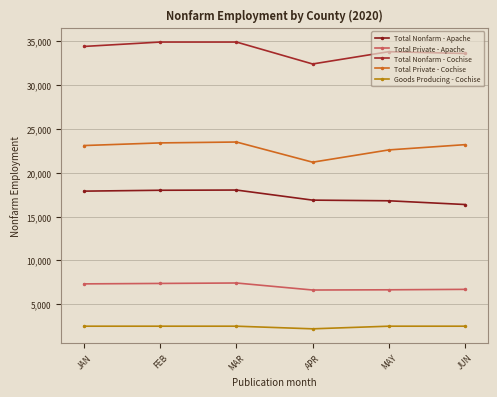

Where is the first local minimum for Total Private - Apache?

APR